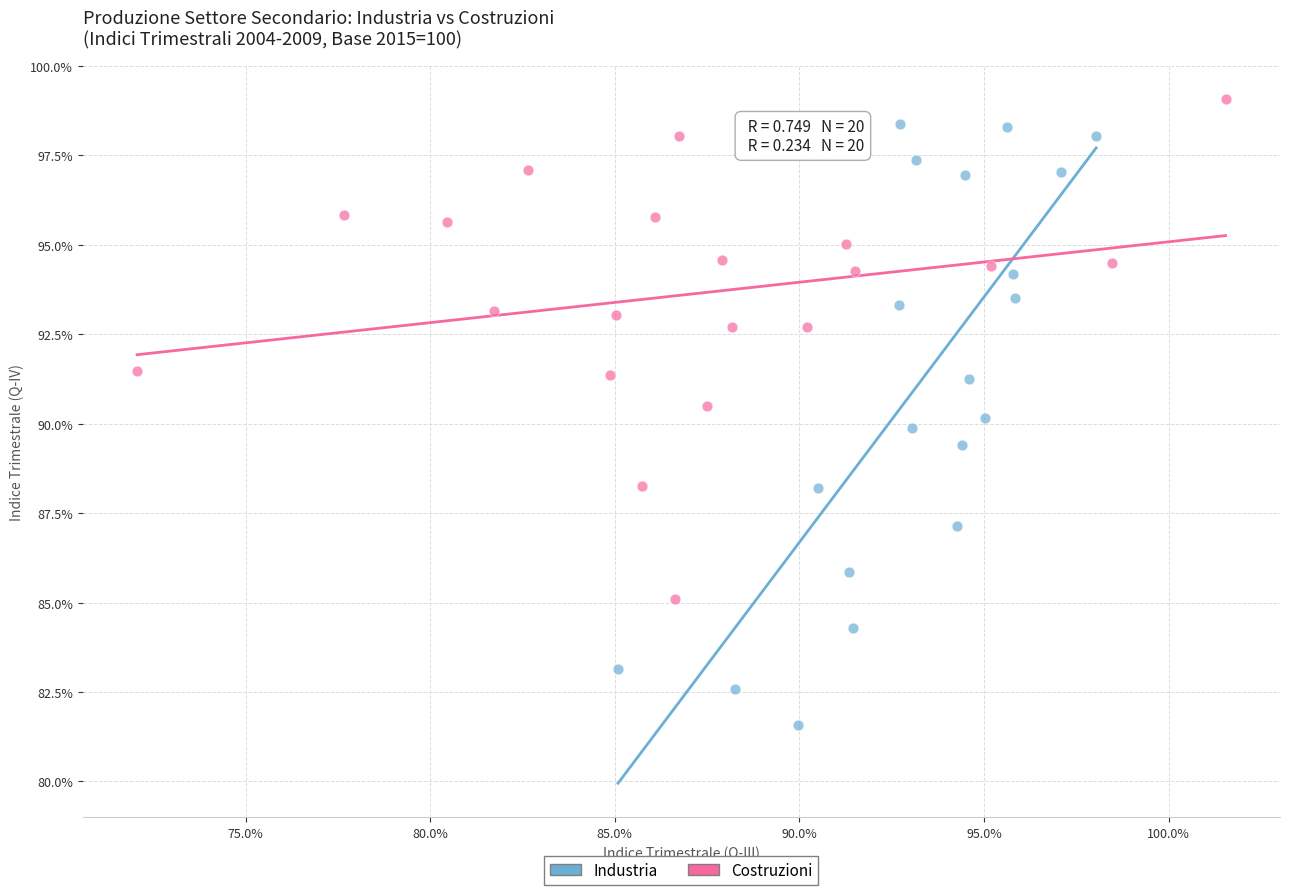

What are all the series names shown in the legend?

Industria, Costruzioni